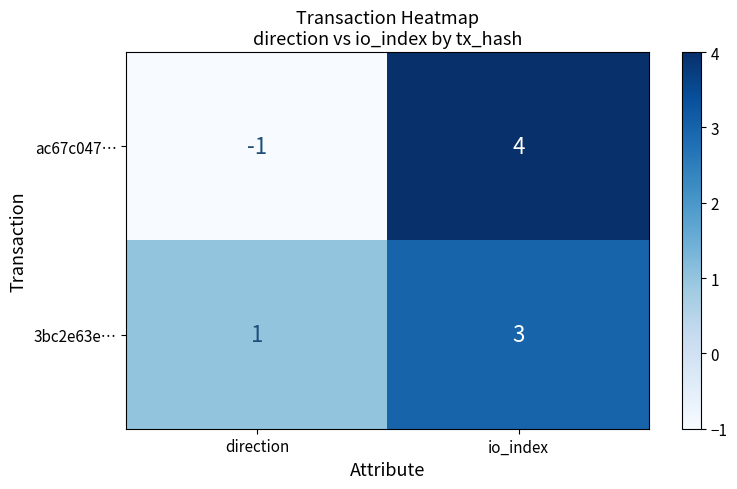

Reading right to left, transcribe all the data shown in this chart.

ac67c047…: io_index=4	direction=-1
3bc2e63e…: io_index=3	direction=1